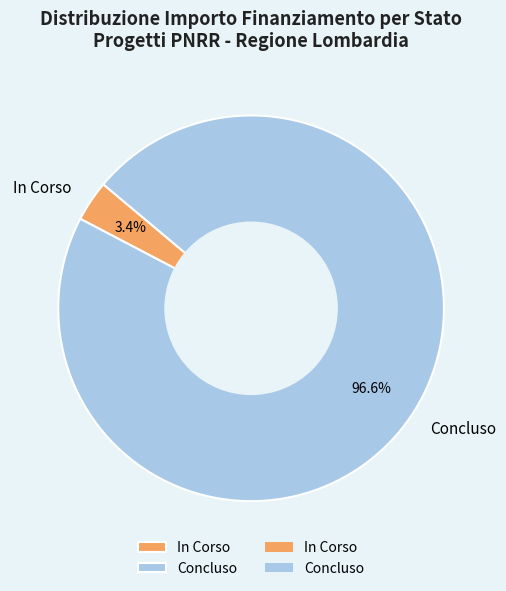

To the nearest percent, what is the combined percentage of In Corso and Concluso?

100%